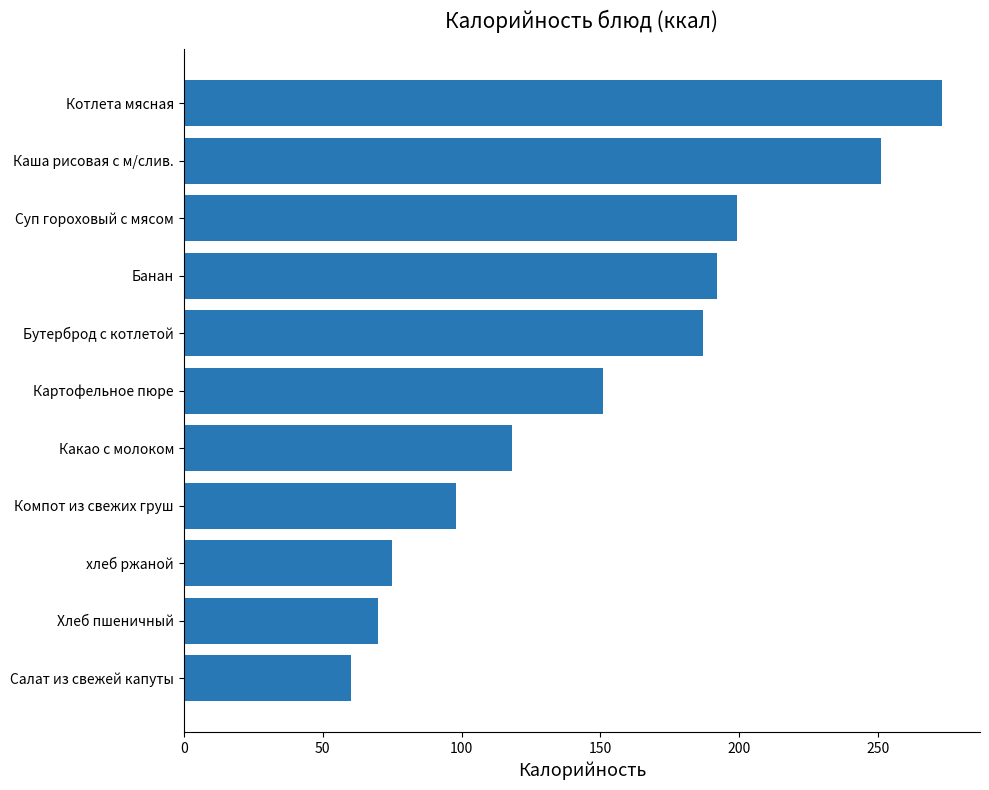

Rank the categories by value from highest to lowest.

Котлета мясная, Каша рисовая с м/слив., Суп гороховый с мясом, Банан, Бутерброд с котлетой, Картофельное пюре, Какао с молоком, Компот из свежих груш, хлеб ржаной, Хлеб пшеничный, Салат из свежей капуты